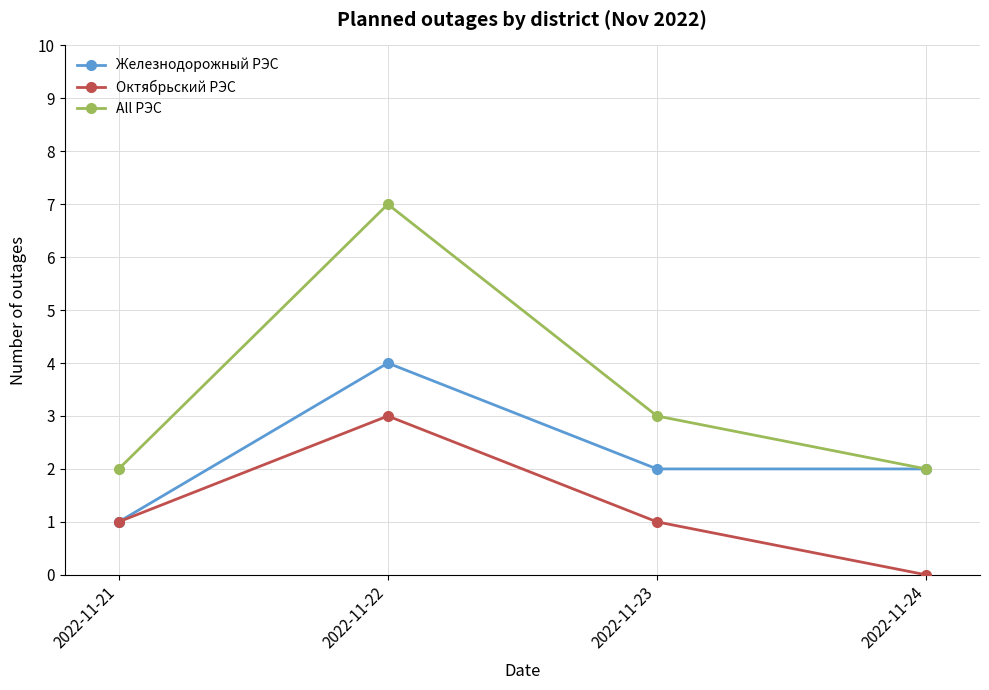

Which series has the largest range (max minus min)?

All РЭС